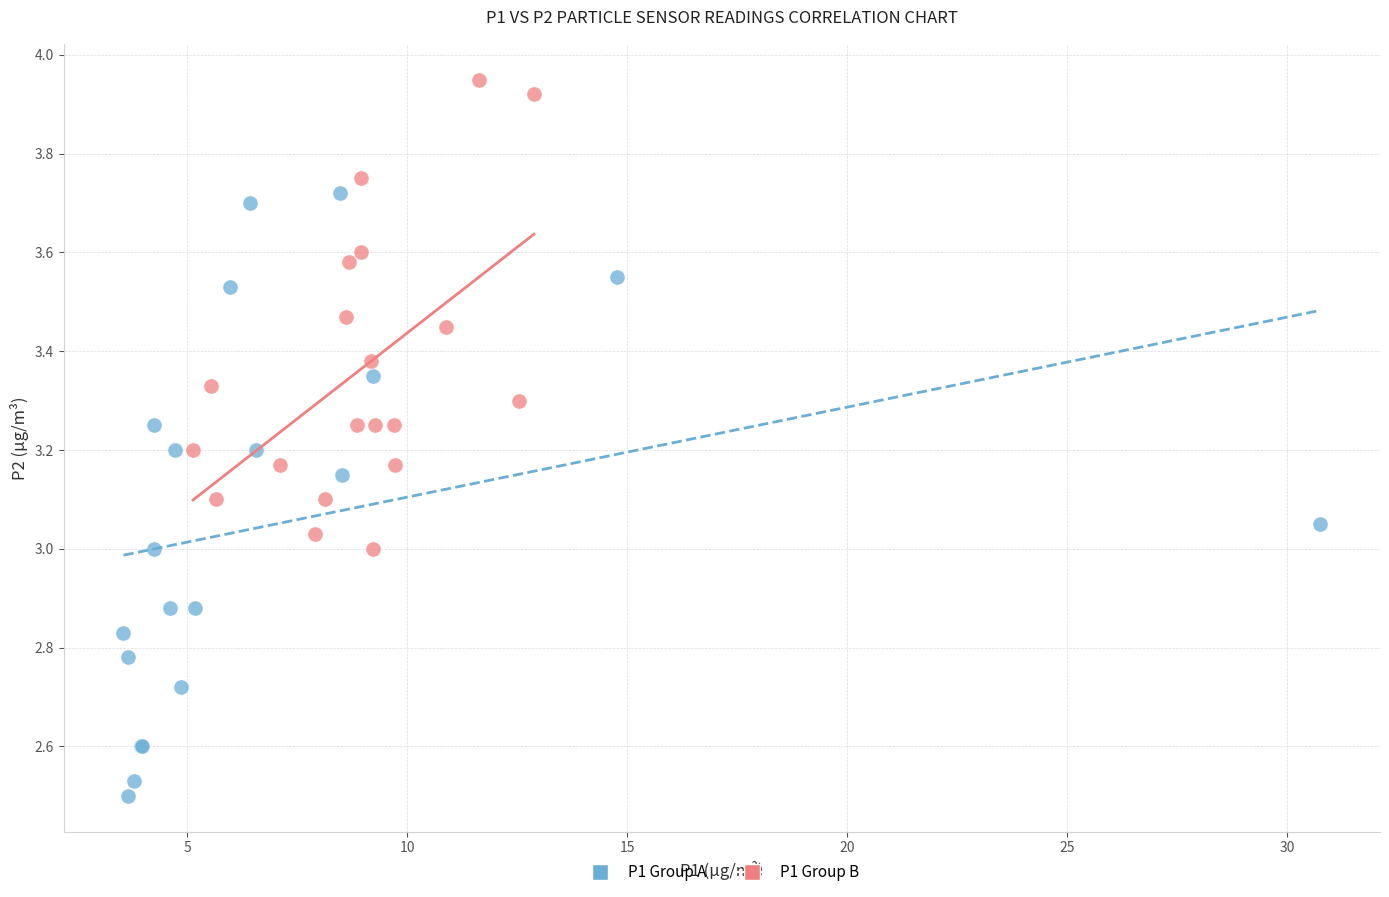

What are all the series names shown in the legend?

P1 Group A, P1 Group B